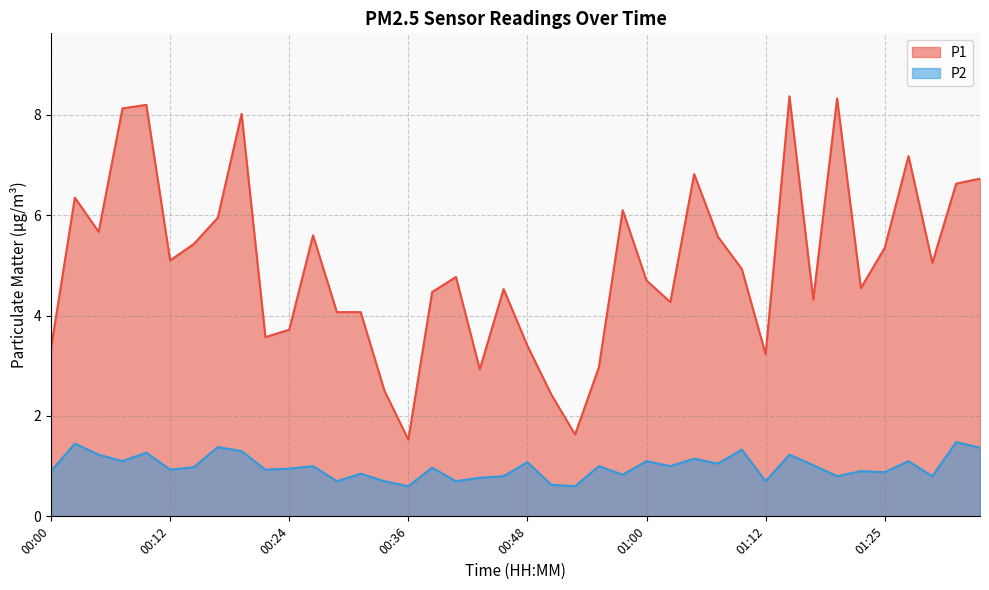

At 00:04, list the series in order from smallest to largest.

P2, P1